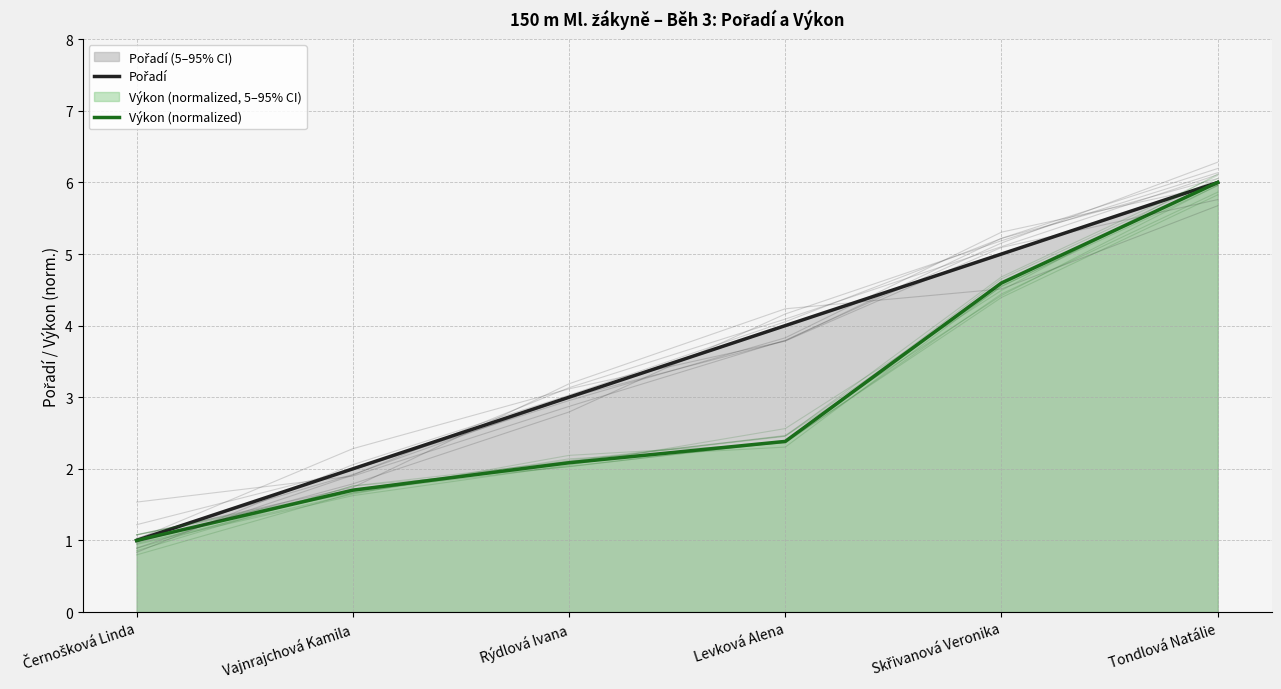

What is the sum of the Výkon (normalized) values at Černošková Linda and Levková Alena?

3.4